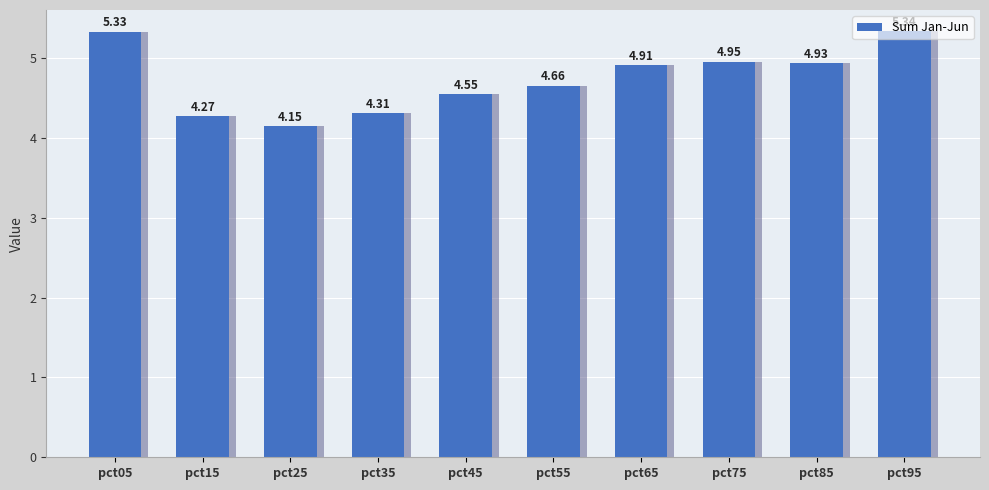

Between pct25 and pct45, which is larger?

pct45